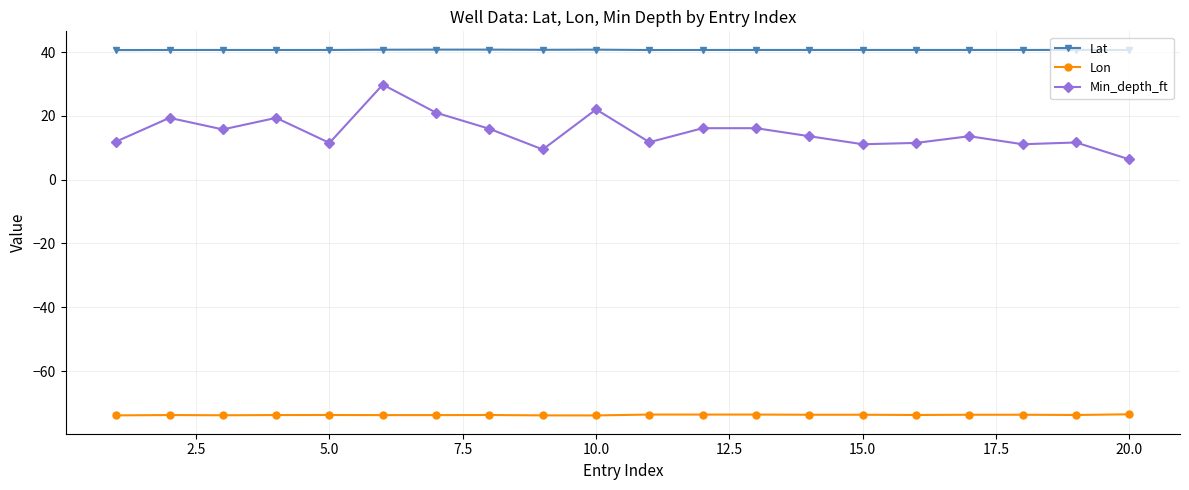

What is the value of the Lon point at the 15th from the left?

-73.7